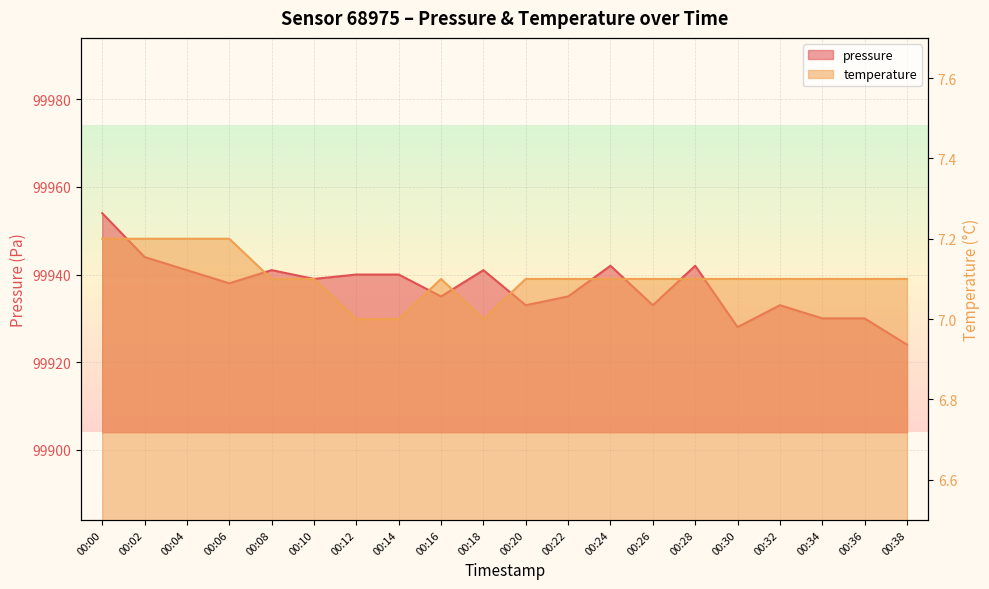

Does the chart display data point markers on the line(s)?

No